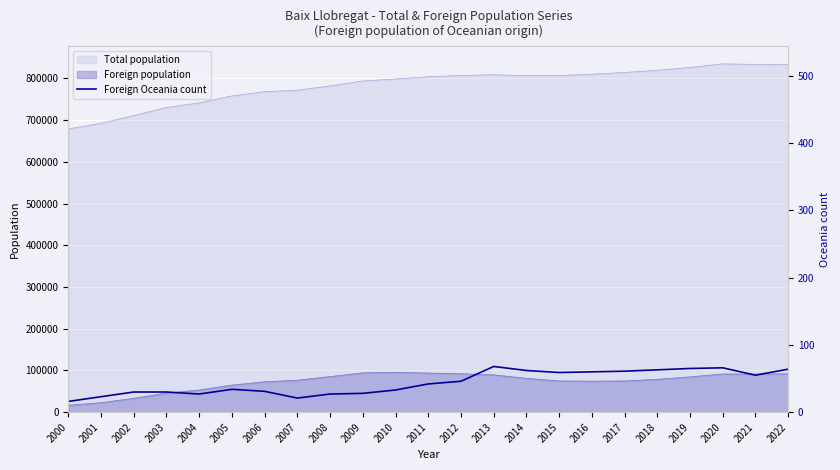

Does the chart display data point markers on the line(s)?

No